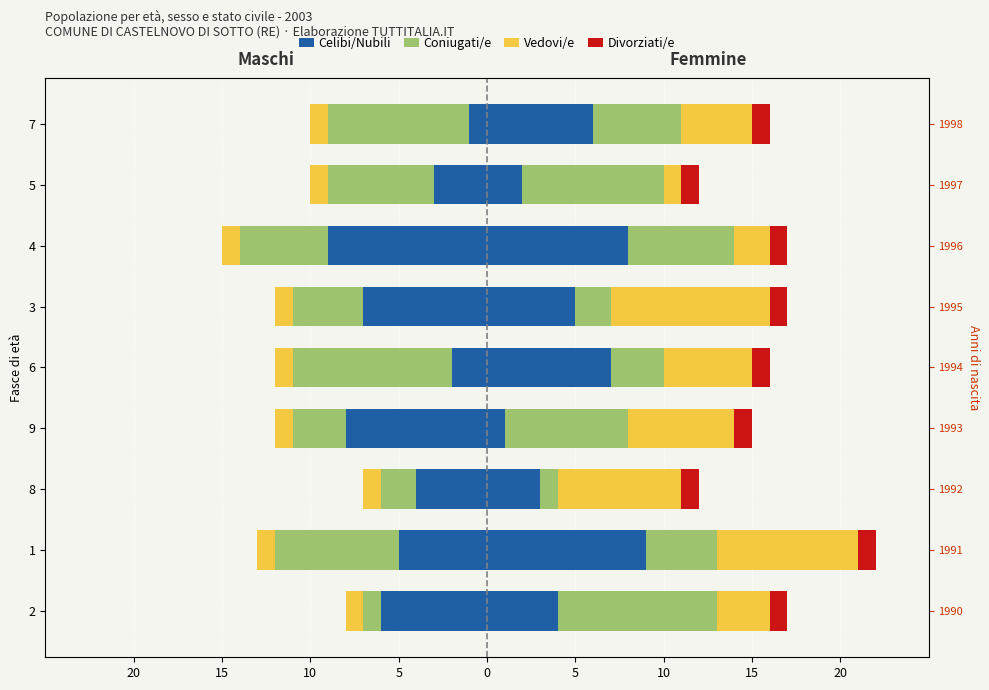

How many series are shown in this chart?

4